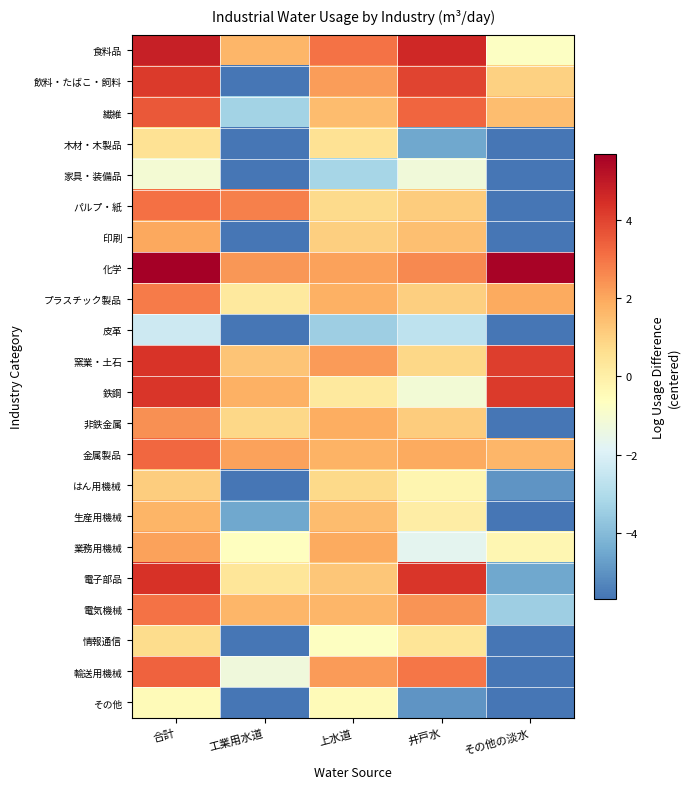

At その他の淡水, list the series in order from largest to smallest.

化学, 鉄鋼, 窯業・土石, プラスチック製品, 金属製品, 繊維, 飲料・たばこ・飼料, 業務用機械, 食料品, 電気機械, 電子部品, はん用機械, 木材・木製品, 家具・装備品, パルプ・紙, 印刷, 皮革, 非鉄金属, 生産用機械, 情報通信, 輸送用機械, その他